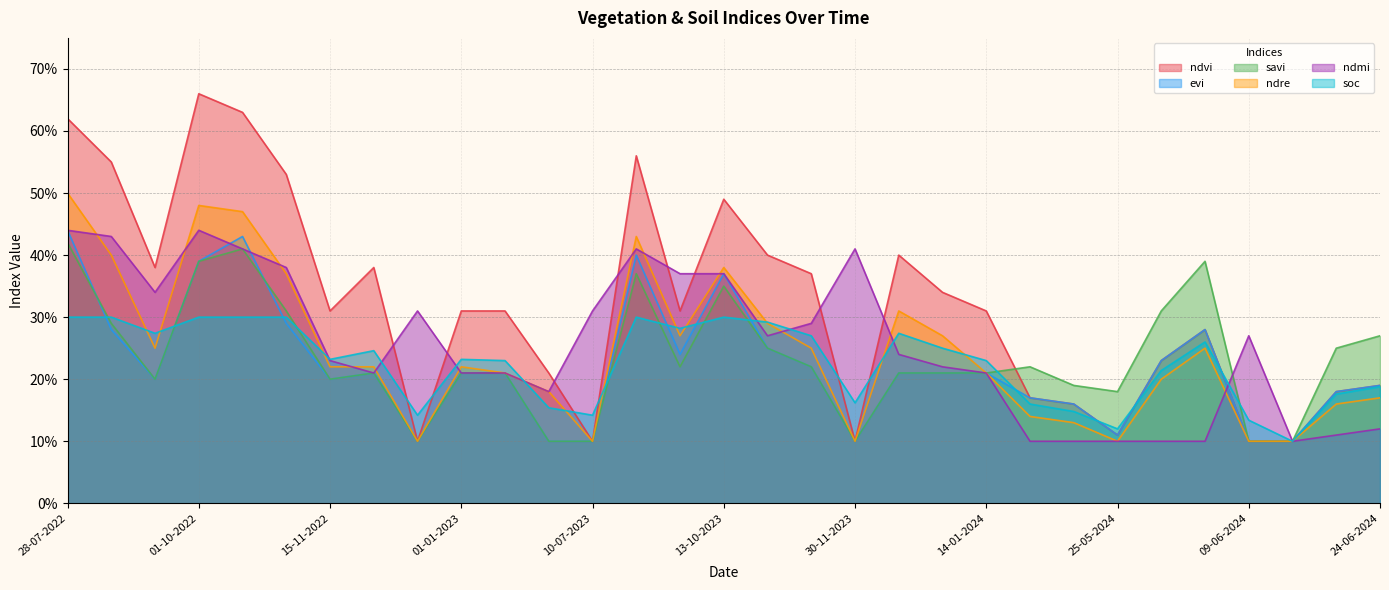

Between 30-04-2024 and 04-06-2024, which series saw the biggest shift?

savi